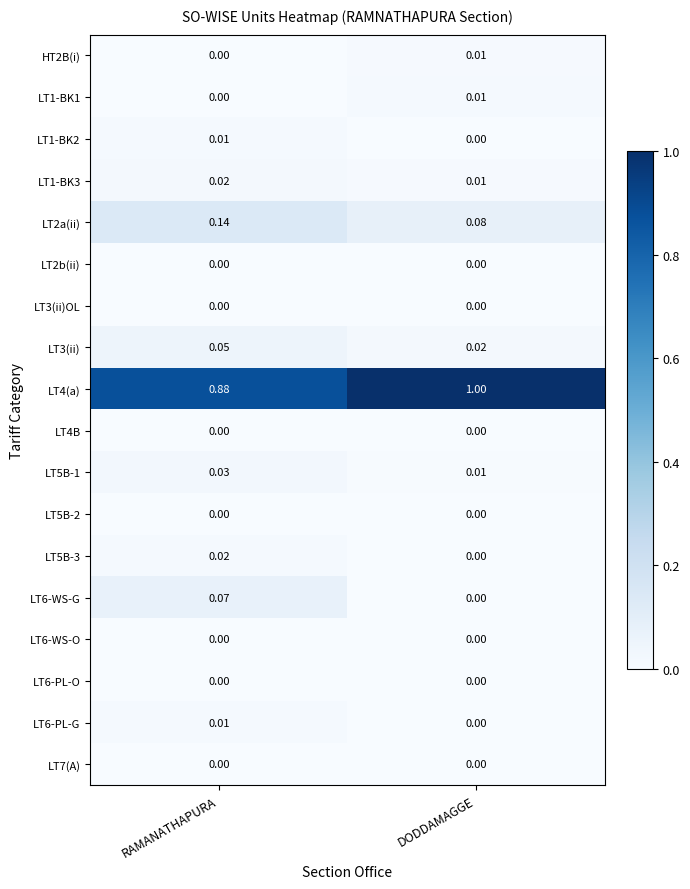

Which category has the highest value in the LT1-BK1 series?

DODDAMAGGE